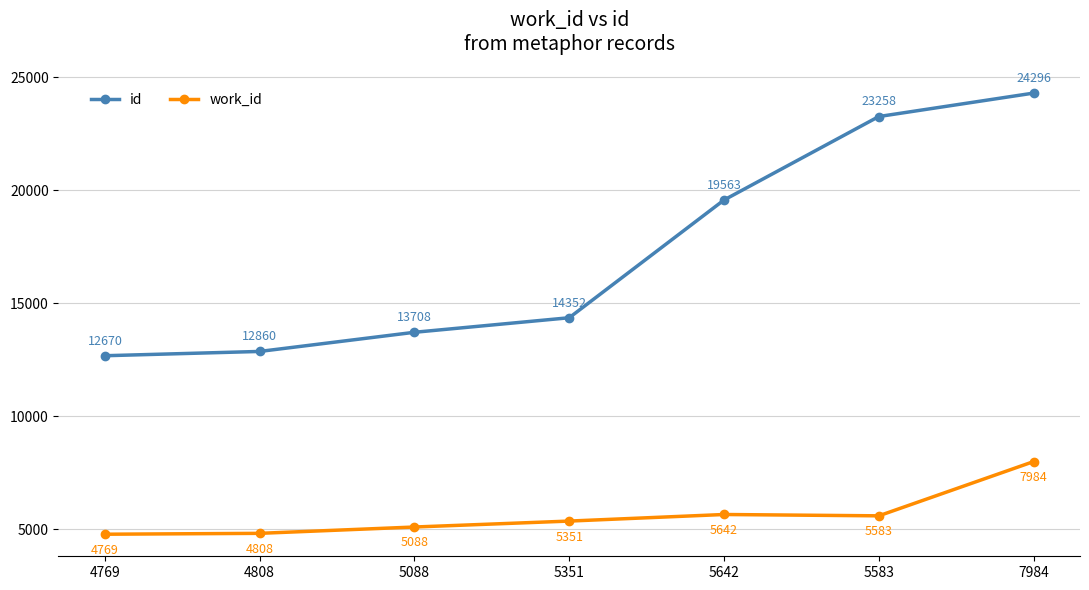

True or false: id and work_id cross at least once.

False